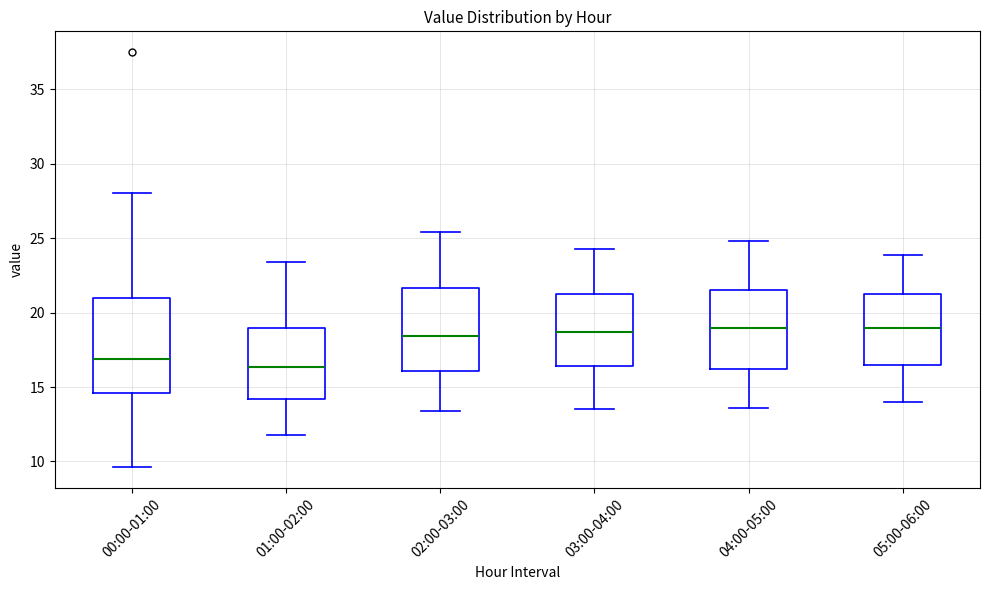

Reading left to right, read every box against the y-axis: the position of its median line, the range the box covers, and the ends of its whiskers. The values are not printed on the chart, so give them approximately, as read against the axis.

00:00-01:00: median 17.0, box 14.5 to 21.0, whiskers 9.5 to 28.0
01:00-02:00: median 16.5, box 14.0 to 19.0, whiskers 12.0 to 23.5
02:00-03:00: median 18.5, box 16.0 to 21.5, whiskers 13.5 to 25.5
03:00-04:00: median 18.5, box 16.5 to 21.0, whiskers 13.5 to 24.5
04:00-05:00: median 19.0, box 16.0 to 21.5, whiskers 13.5 to 25.0
05:00-06:00: median 19.0, box 16.5 to 21.5, whiskers 14.0 to 24.0